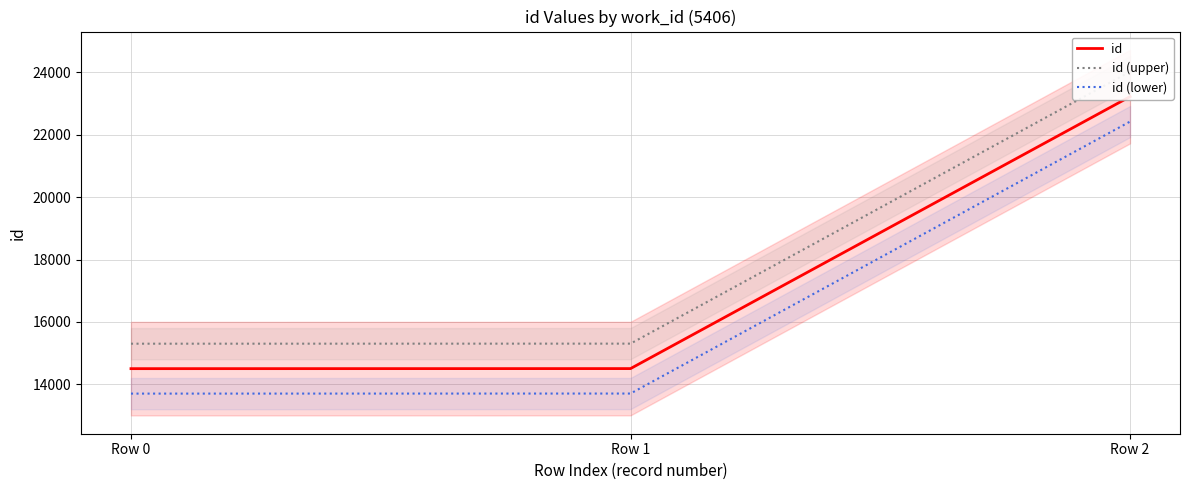

Which series has the widest spread of values?

id